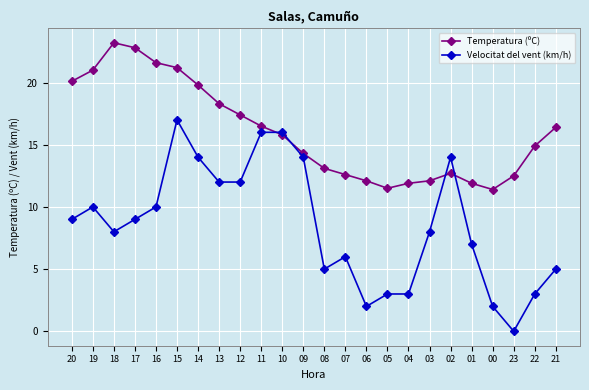

Is the value of Temperatura (ºC) at 17 greater than the value of Velocitat del vent (km/h) at 04?

Yes